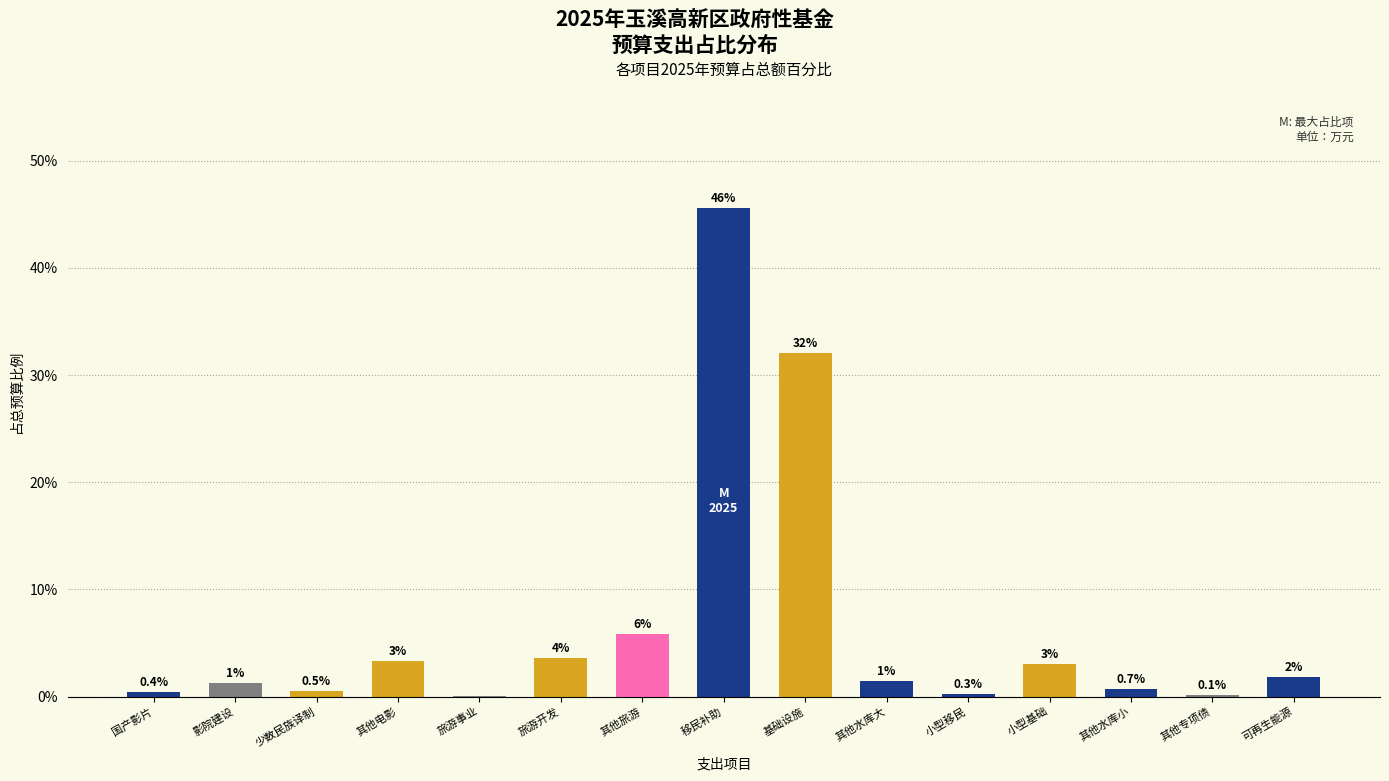

True or false: the data shows 3.6 at 旅游开发.

True